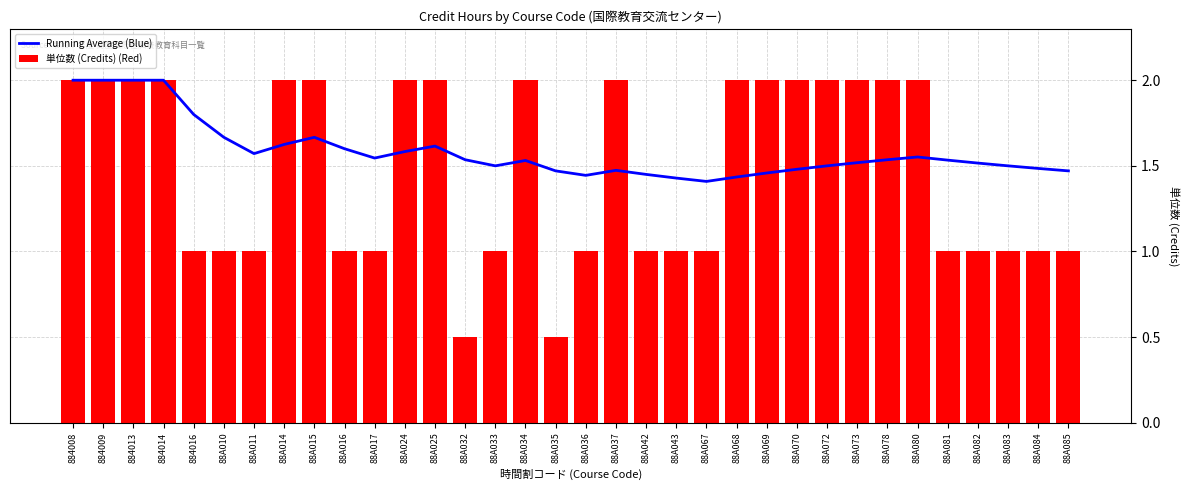

What is the greatest value displayed?

2.0